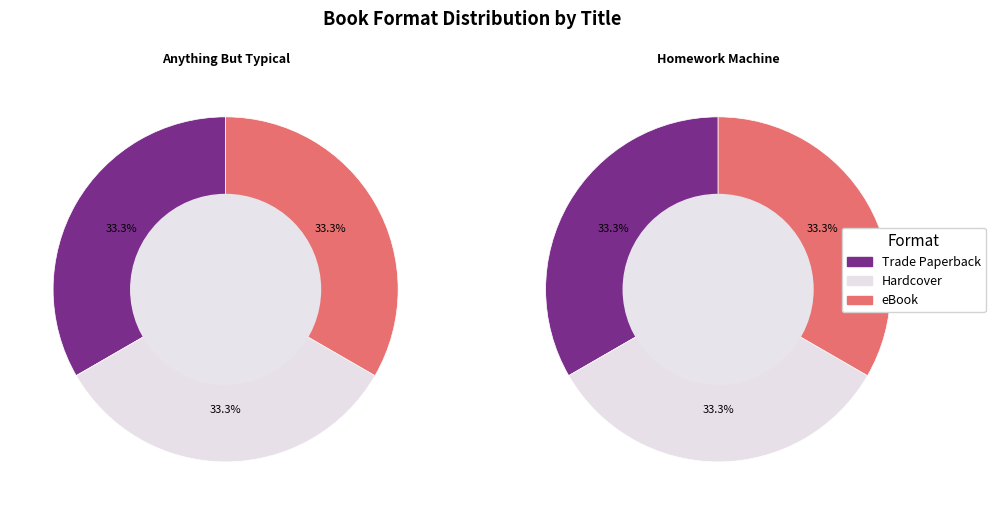

Rank the categories by Trade Paperback value from highest to lowest.

Anything But Typical, Homework Machine